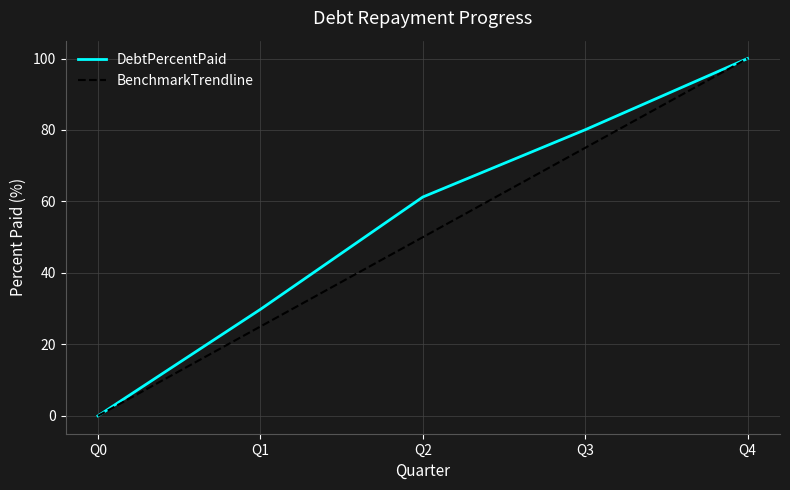

Rank the series by their average value, from highest to lowest.

DebtPercentPaid, BenchmarkTrendline